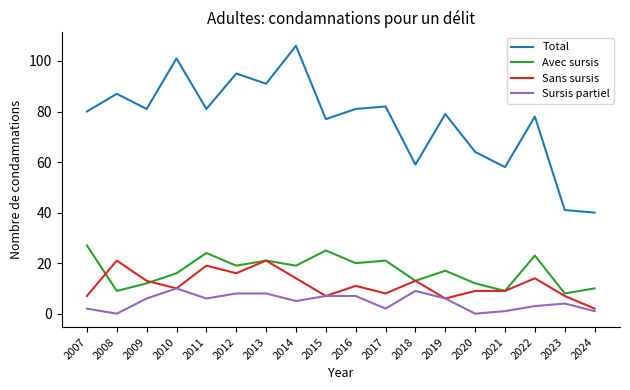

What is the approximate value of Sursis partiel at 2019?

6